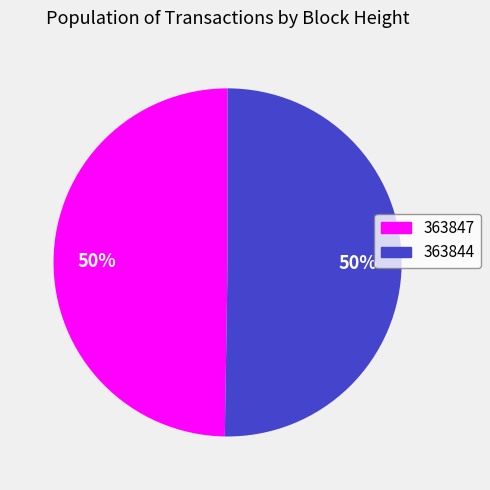

What is the smallest slice in the pie chart?

363847